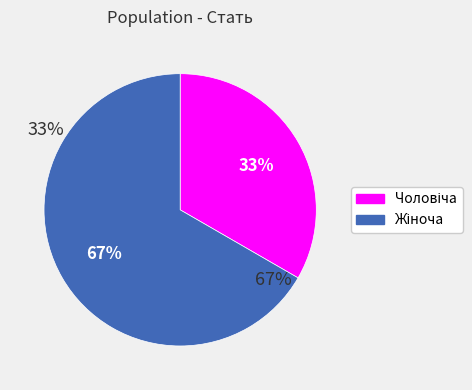

To the nearest percent, what is the average slice percentage?

50%